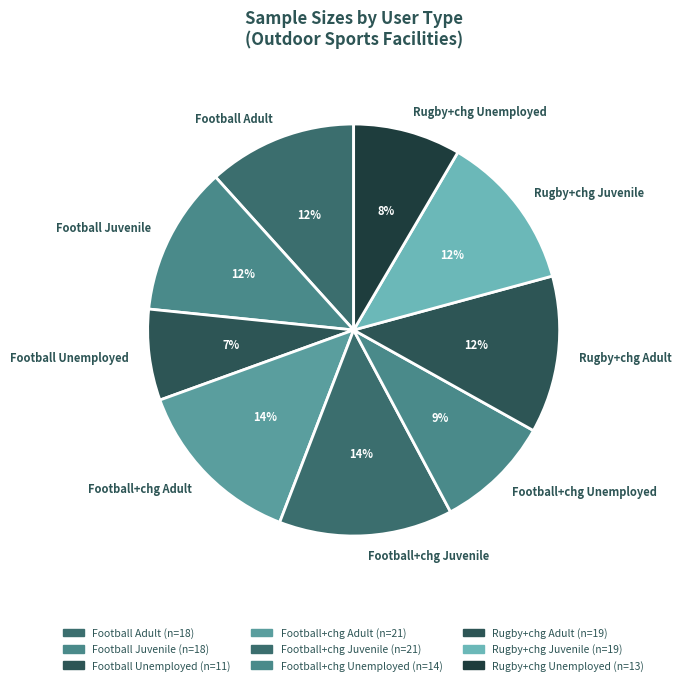

Does any single category account for the majority?

No